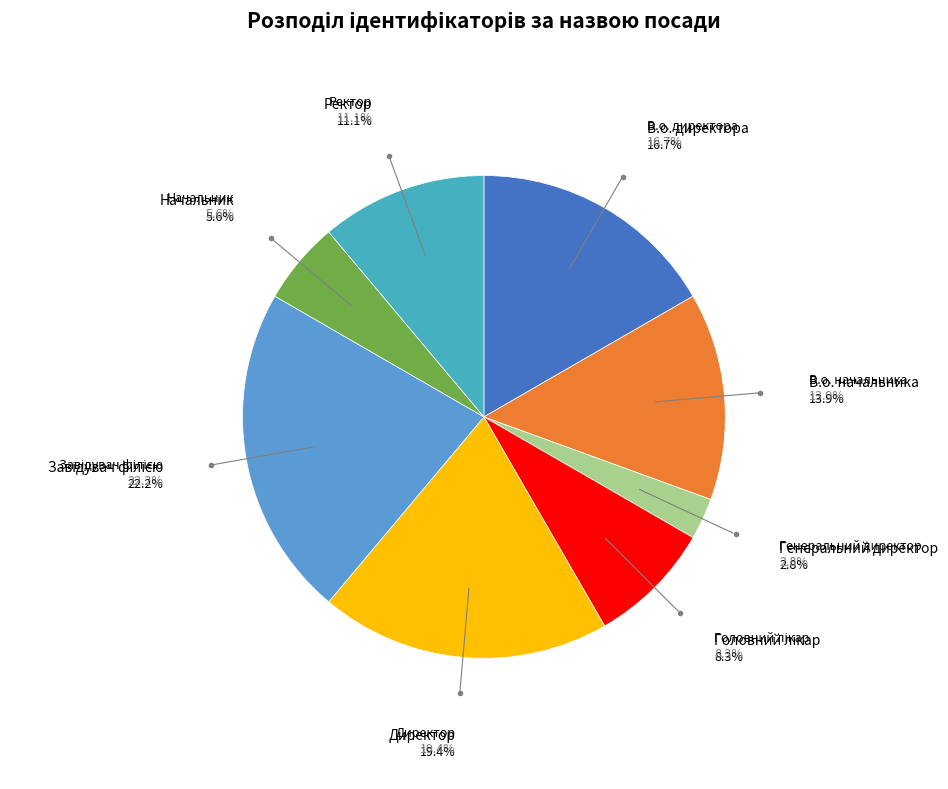

What is the smallest slice in the pie chart?

Генеральний директор